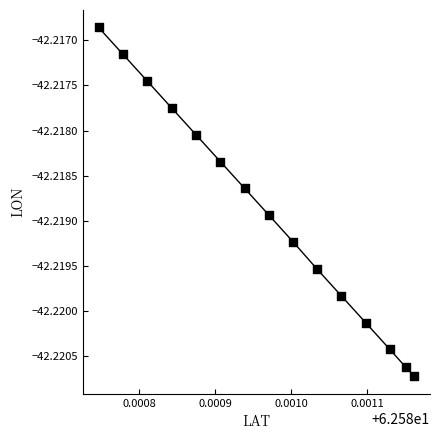

How many points are shown in the scatter plot?

15